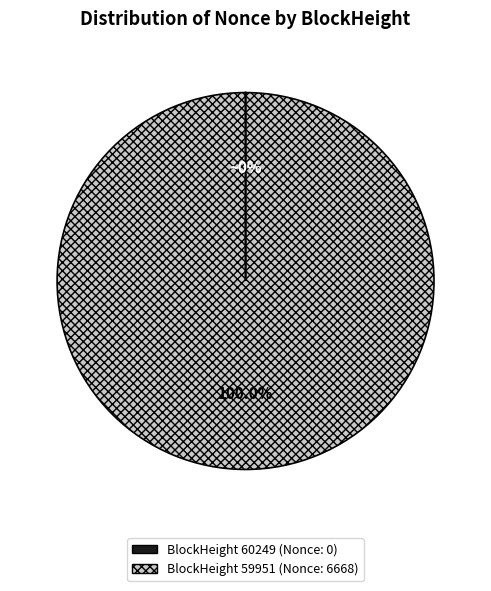

How many segments does this pie chart have?

2